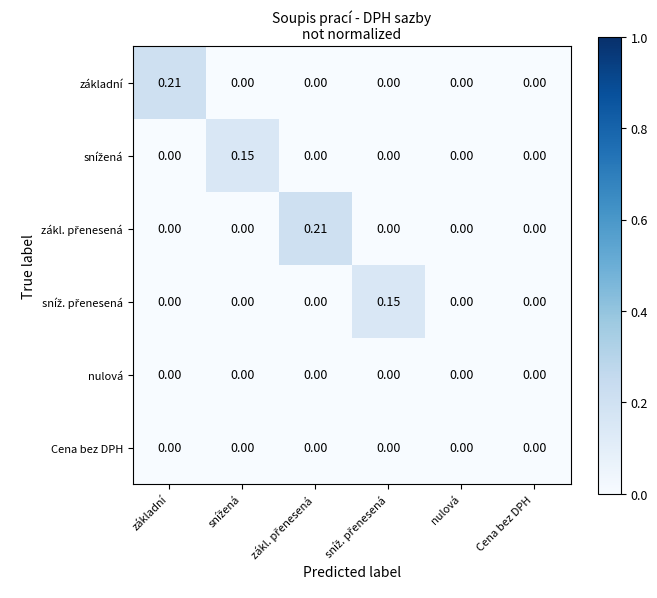

How many series are shown in this chart?

6